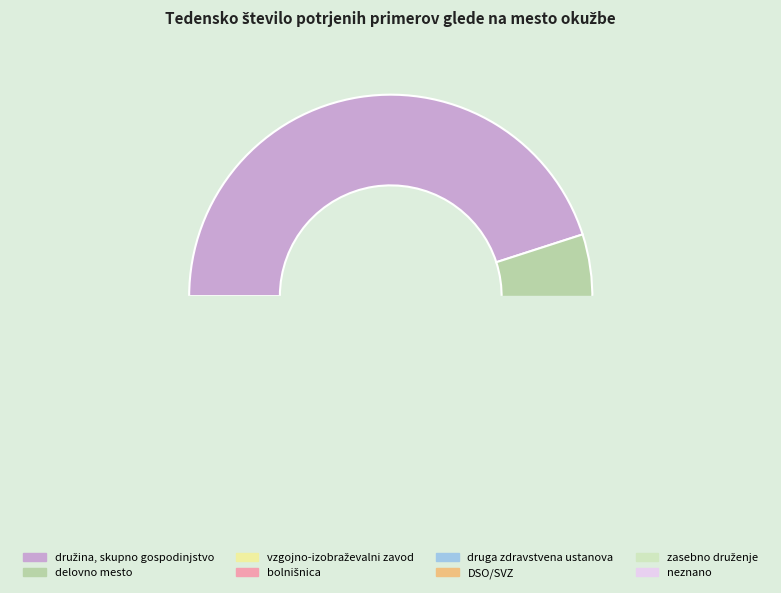

Combined, do delovno mesto and neznano account for over 50%?

No